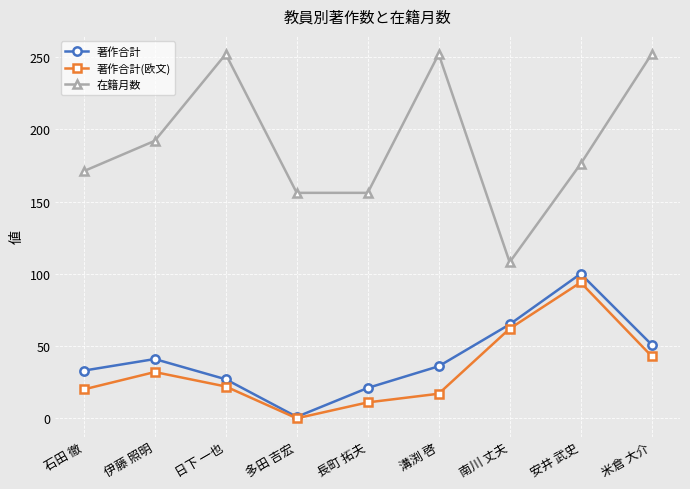

Which series has the widest spread of values?

在籍月数